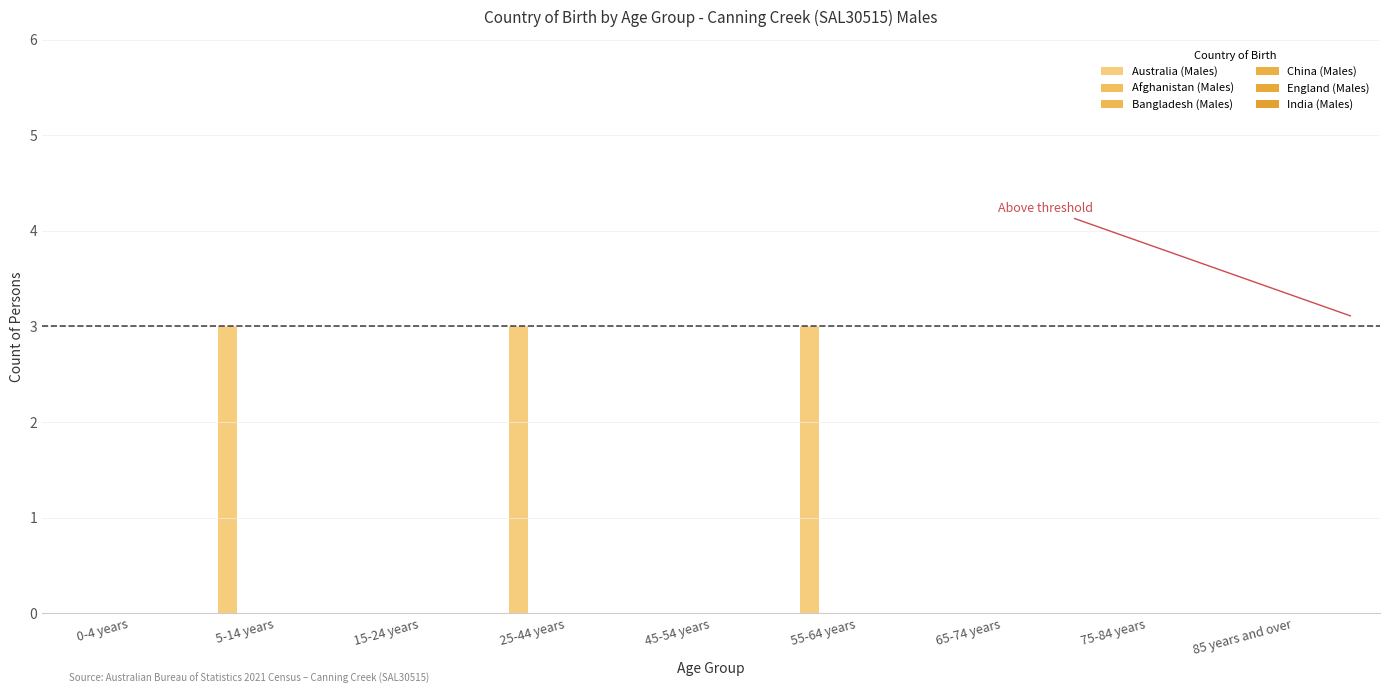

Reading left to right, list all the values displayed in this chart.

Australia (Males): 0-4 years=0	5-14 years=3	15-24 years=0	25-44 years=3	45-54 years=0	55-64 years=3	65-74 years=0	75-84 years=0	85 years and over=0
Afghanistan (Males): 0-4 years=0	5-14 years=0	15-24 years=0	25-44 years=0	45-54 years=0	55-64 years=0	65-74 years=0	75-84 years=0	85 years and over=0
Bangladesh (Males): 0-4 years=0	5-14 years=0	15-24 years=0	25-44 years=0	45-54 years=0	55-64 years=0	65-74 years=0	75-84 years=0	85 years and over=0
China (Males): 0-4 years=0	5-14 years=0	15-24 years=0	25-44 years=0	45-54 years=0	55-64 years=0	65-74 years=0	75-84 years=0	85 years and over=0
England (Males): 0-4 years=0	5-14 years=0	15-24 years=0	25-44 years=0	45-54 years=0	55-64 years=0	65-74 years=0	75-84 years=0	85 years and over=0
India (Males): 0-4 years=0	5-14 years=0	15-24 years=0	25-44 years=0	45-54 years=0	55-64 years=0	65-74 years=0	75-84 years=0	85 years and over=0